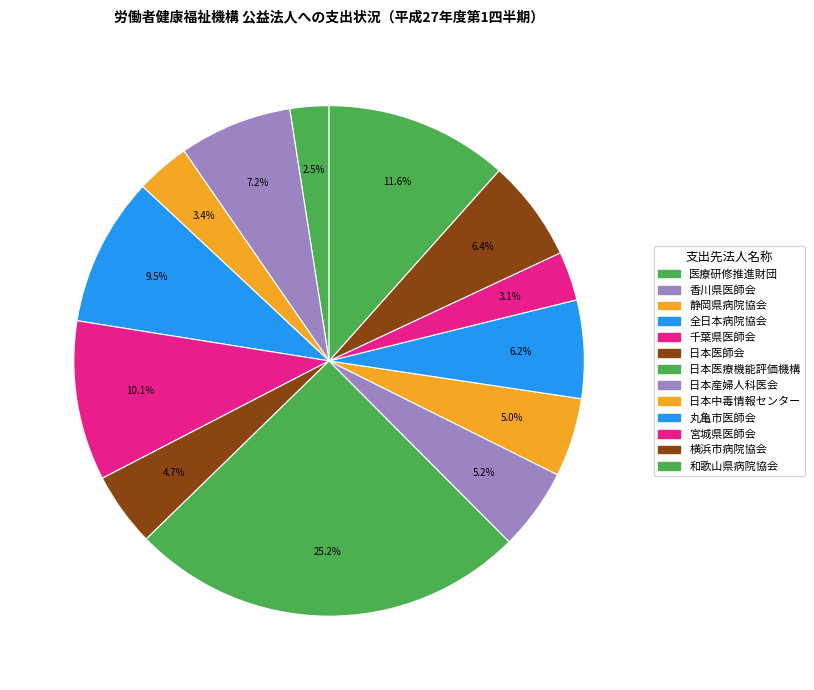

Which has a higher value, 宮城県医師会 or 医療研修推進財団?

宮城県医師会